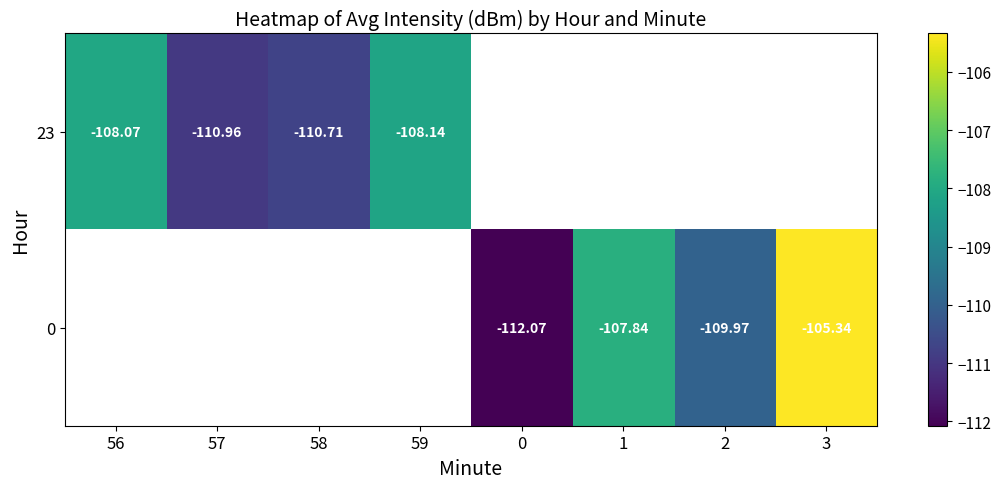

The value of 23 at 58 is -145.3. True or false?

False